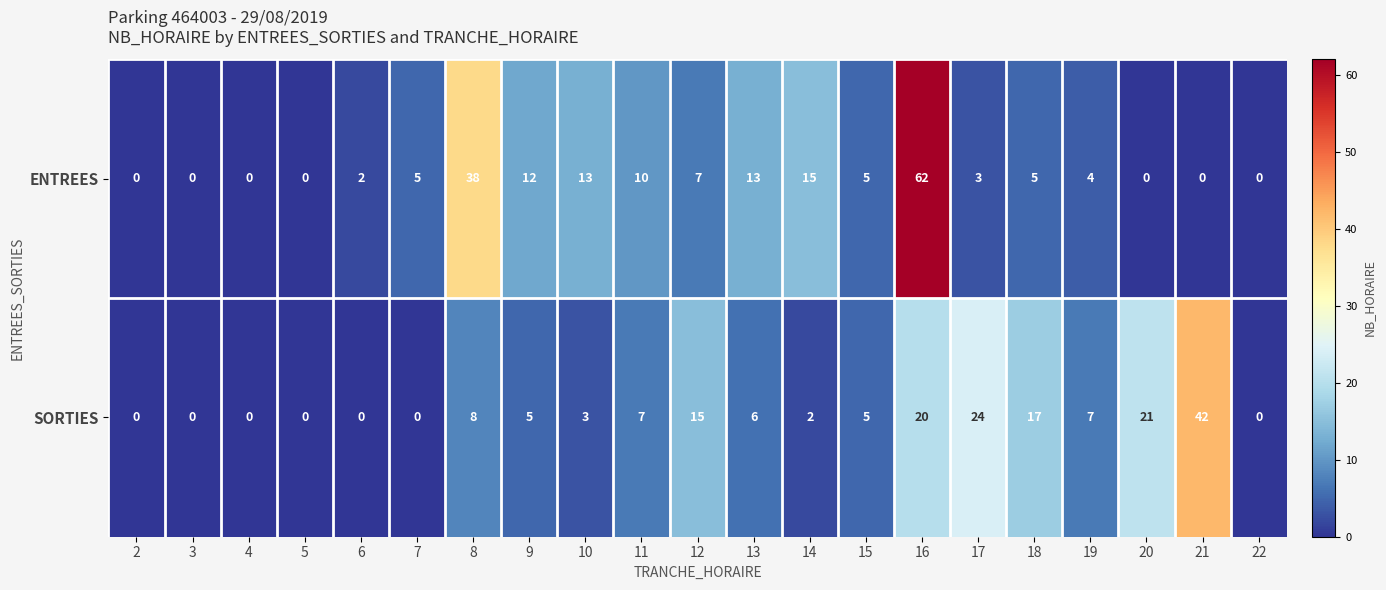

Which series has the largest range (max minus min)?

ENTREES